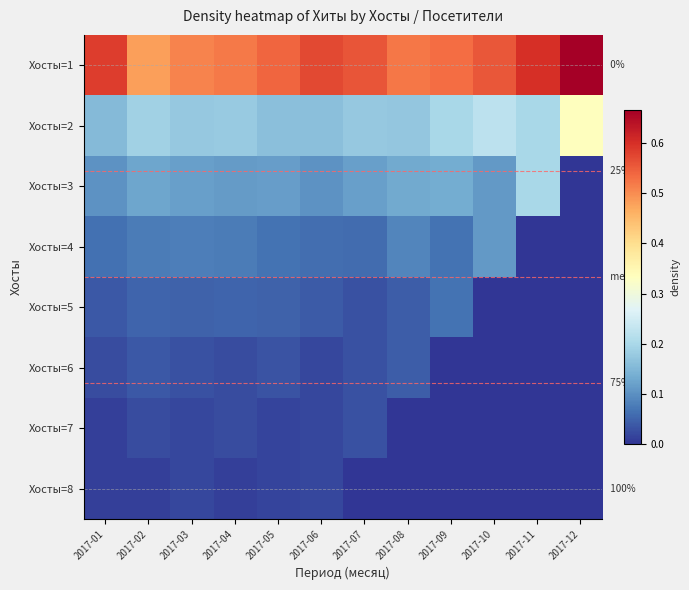

Rank the categories by Хосты=2 value from highest to lowest.

2017-12, 2017-10, 2017-09, 2017-11, 2017-02, 2017-04, 2017-03, 2017-07, 2017-08, 2017-05, 2017-06, 2017-01